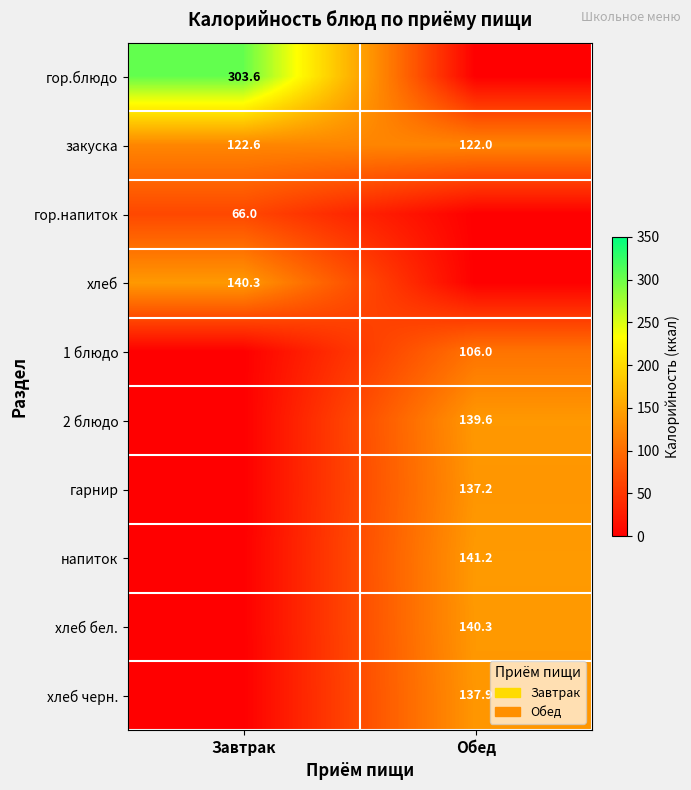

What is the maximum value for закуска?

122.6